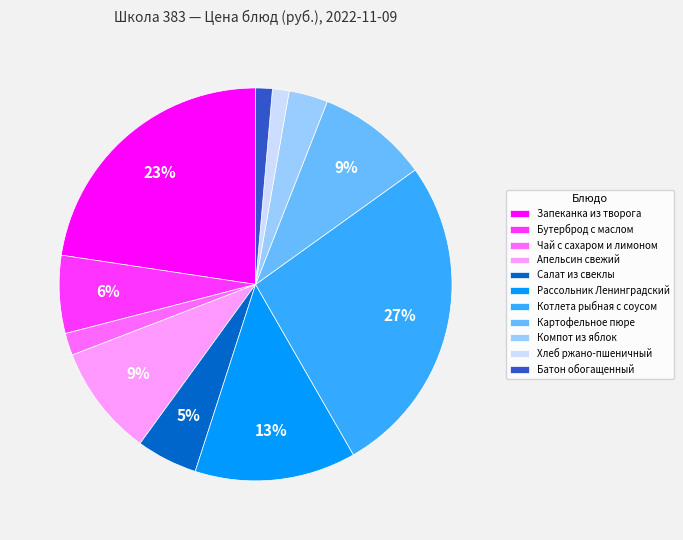

Is Компот из яблок the majority of the pie?

No